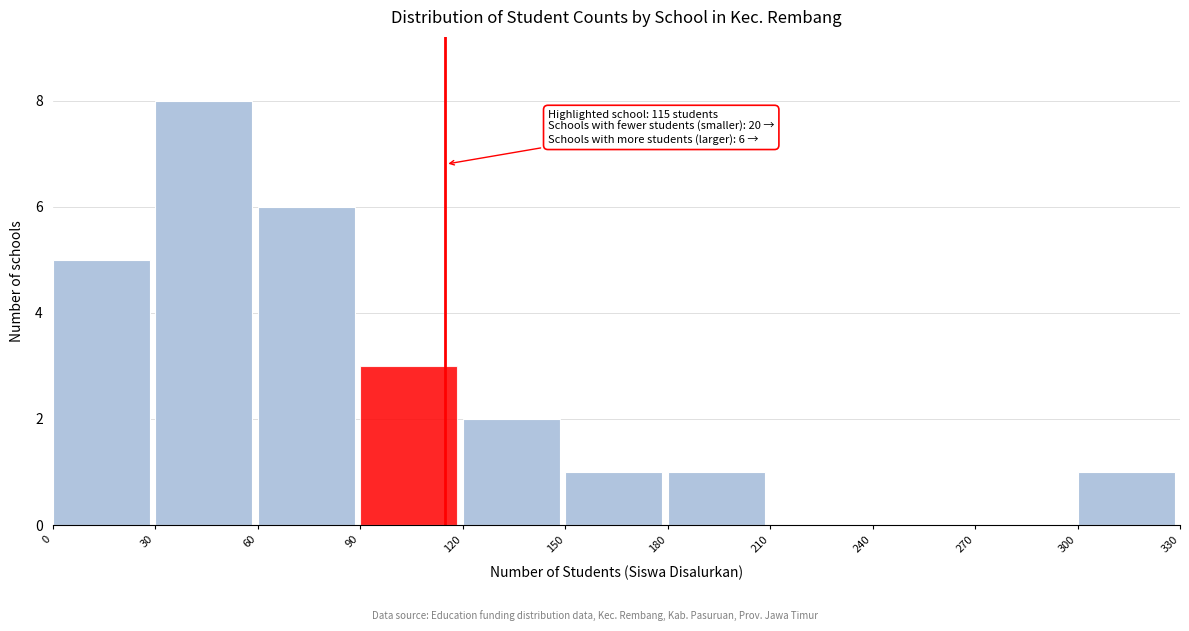

Over which range of the x-axis is the bar tallest?

30 to 60